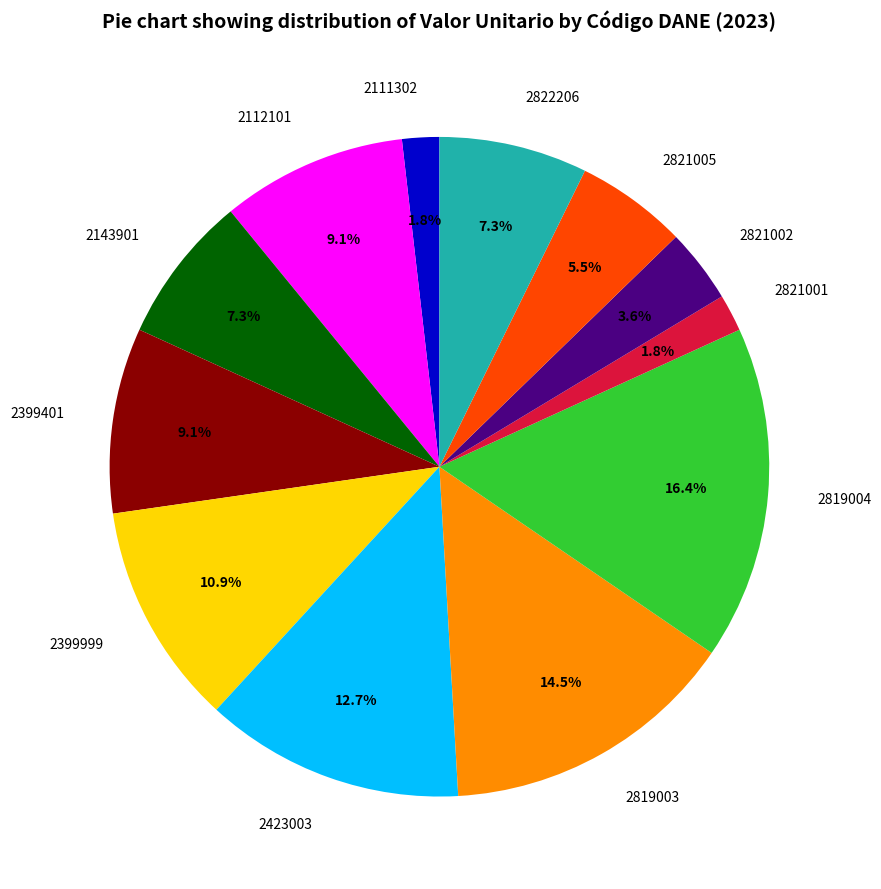

Combined, what portion of the pie is 2111302 and 2112101?

10.9%